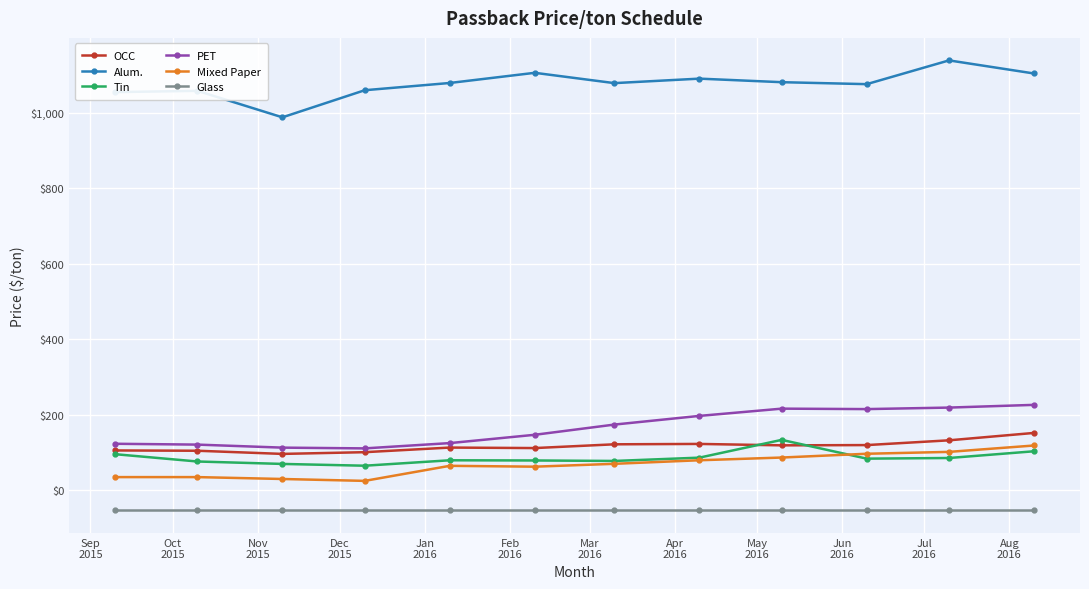

What is the value of the PET point at the 3rd from the left?

113.0